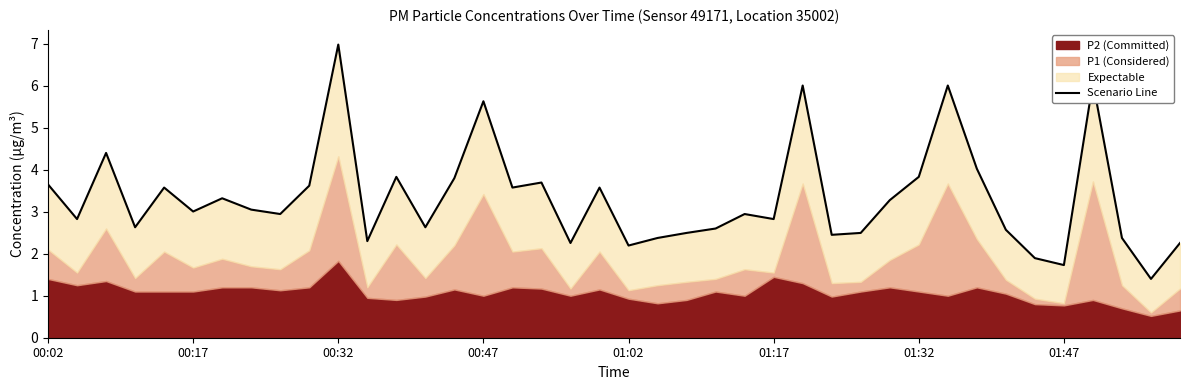

True or false: the data has more than 2 interior local peaks.

True